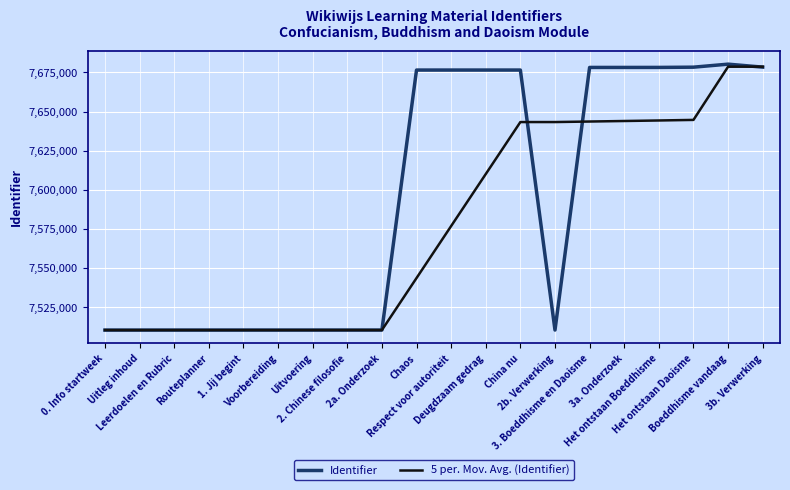

True or false: Identifier has a value of 12634534.5 at 2. Chinese filosofie.

False